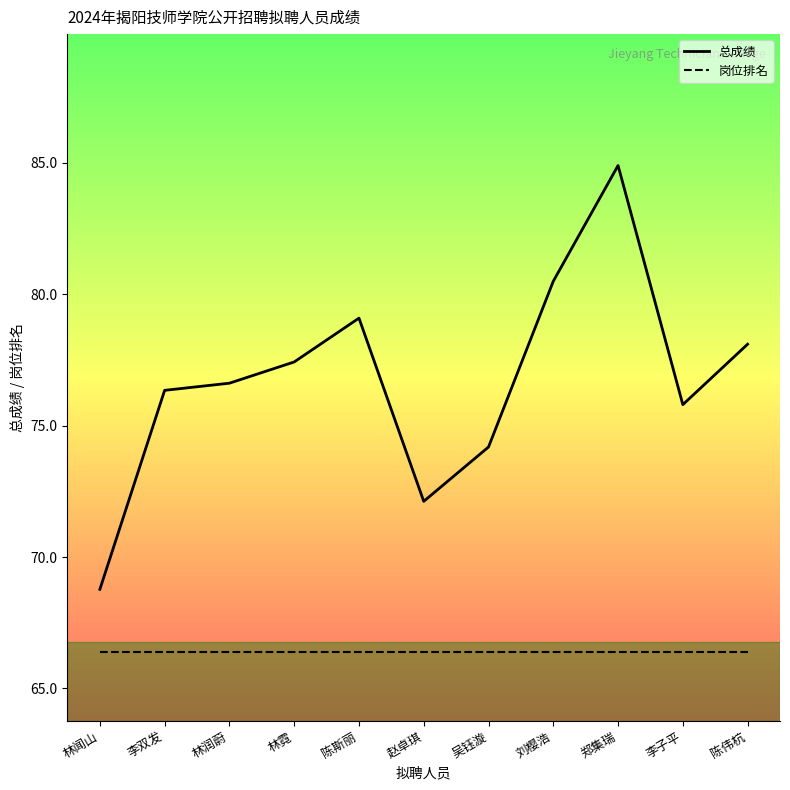

What is the greatest value displayed?

84.9